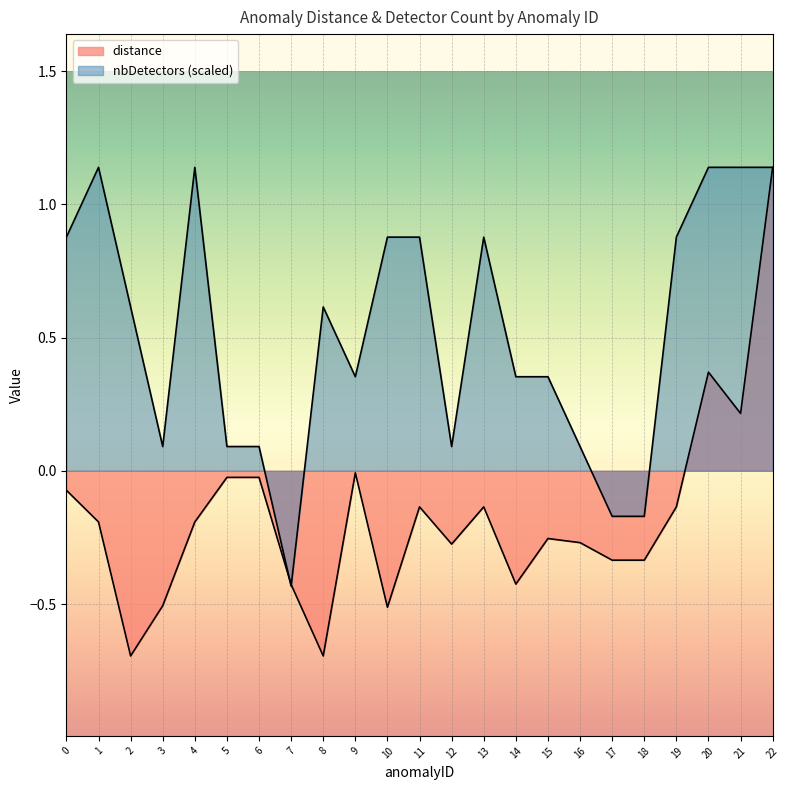

How many values in the distance series exceed 0?

3